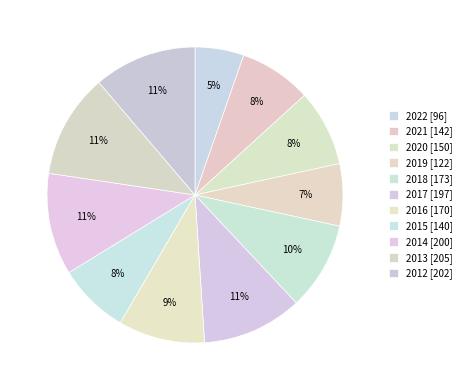

How many slices are in this pie chart?

11